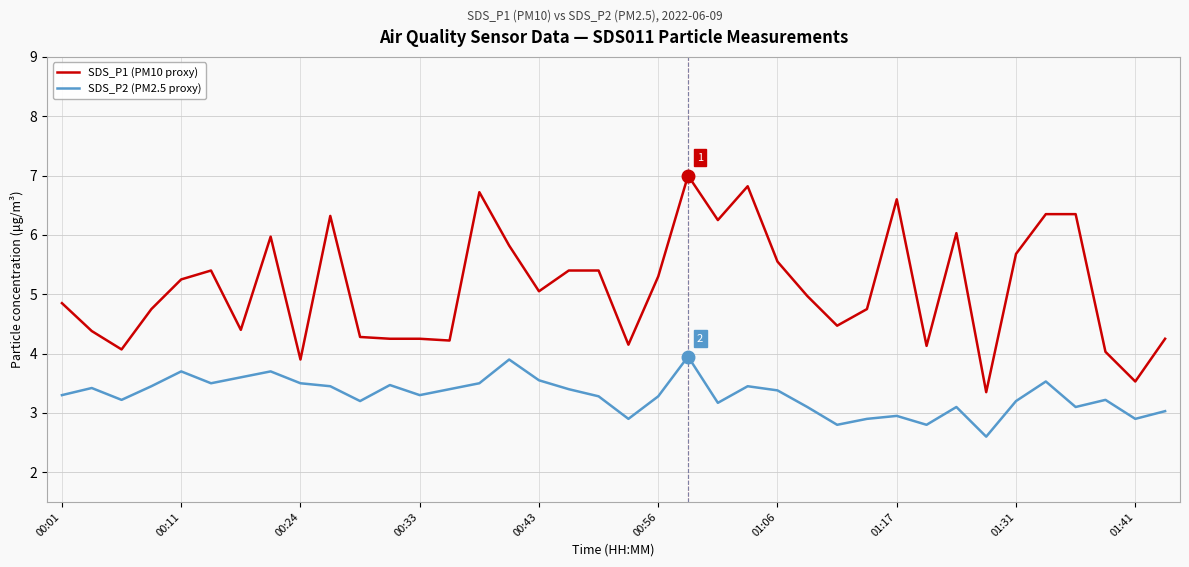

Which series has the largest range (max minus min)?

SDS_P1 (PM10 proxy)